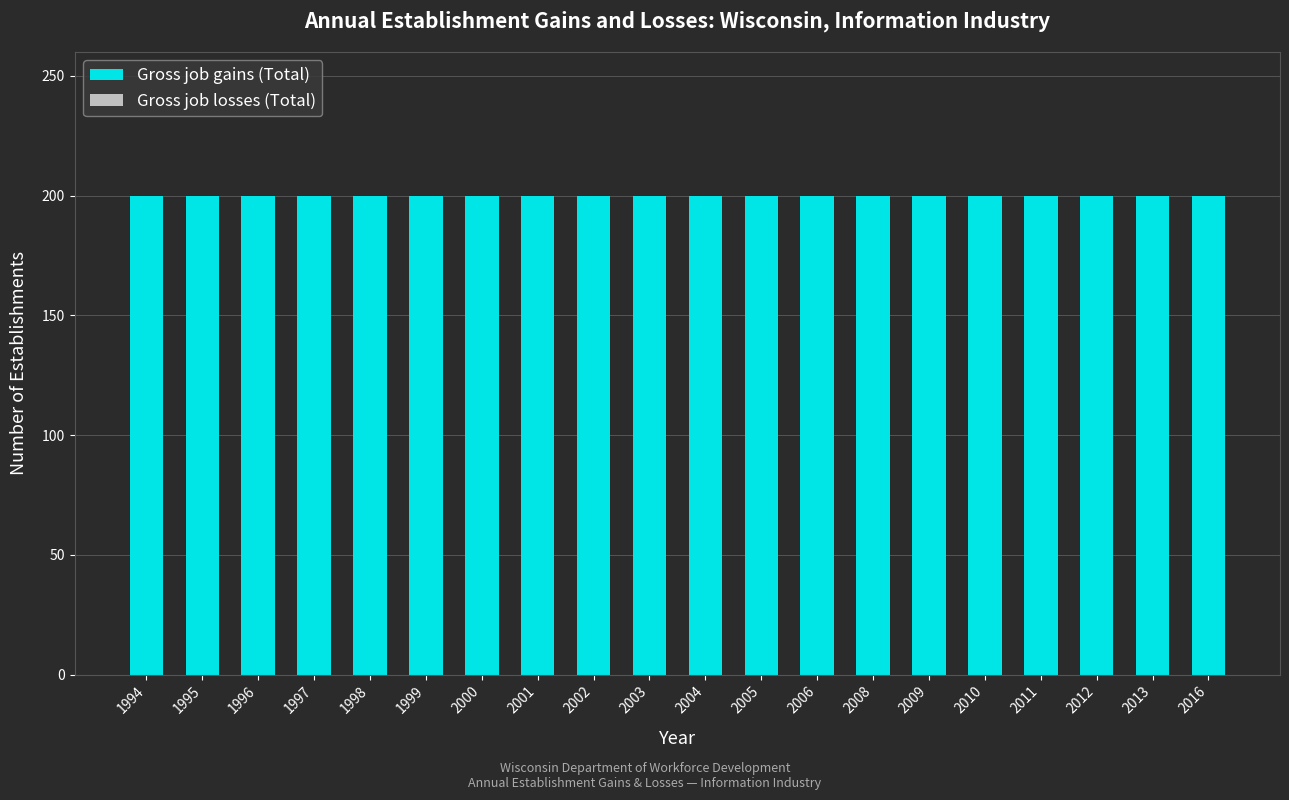

Rank the series at 2002 from lowest to highest value.

Gross job losses (Total), Gross job gains (Total)